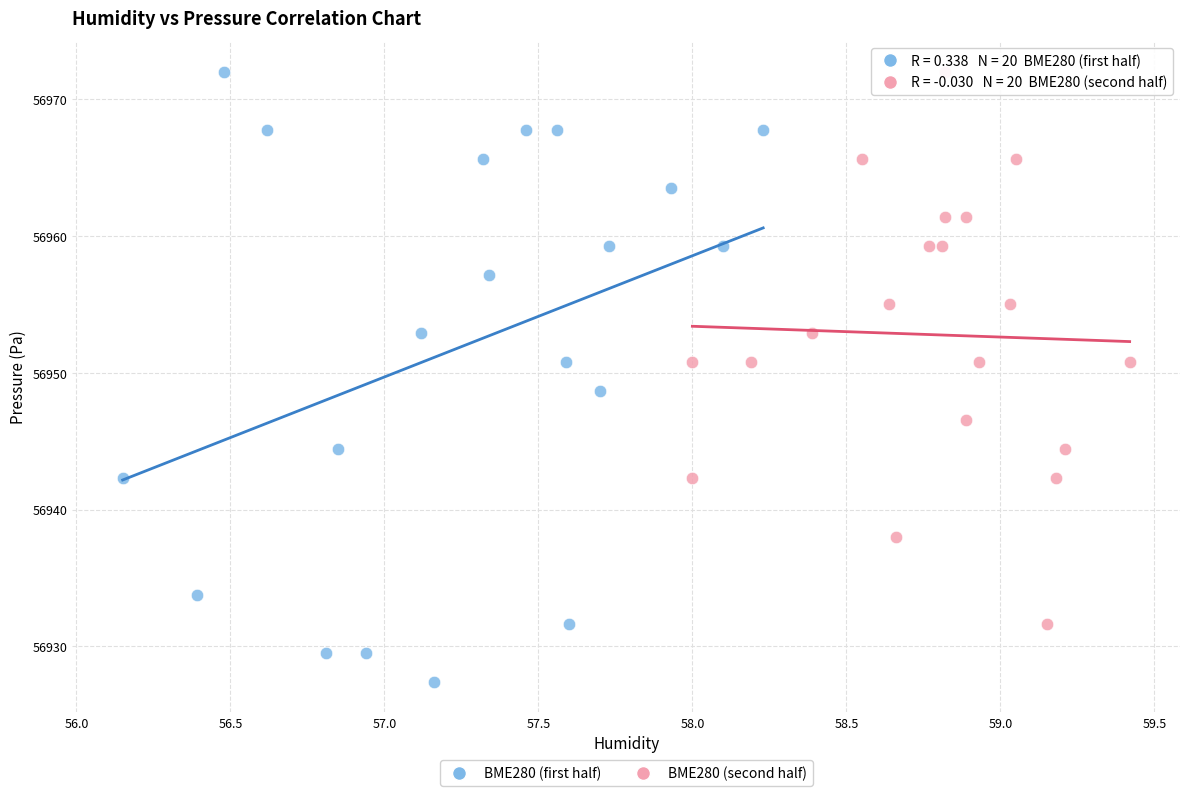

Which series has the largest Y range (max minus min)?

BME280 (first half)